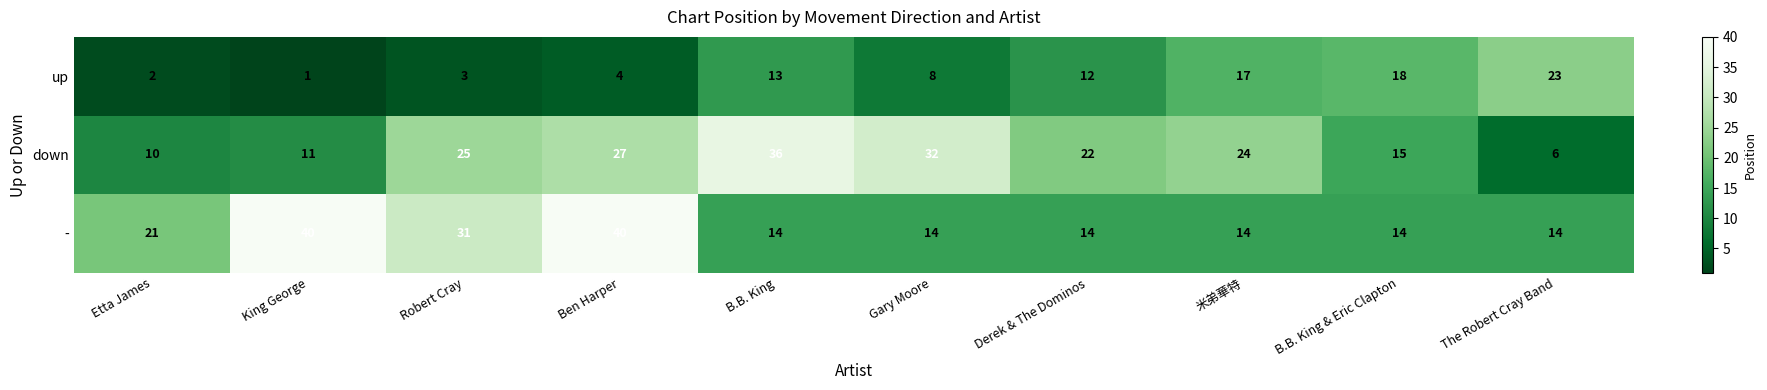

True or false: up has a value of 3 at Etta James.

False